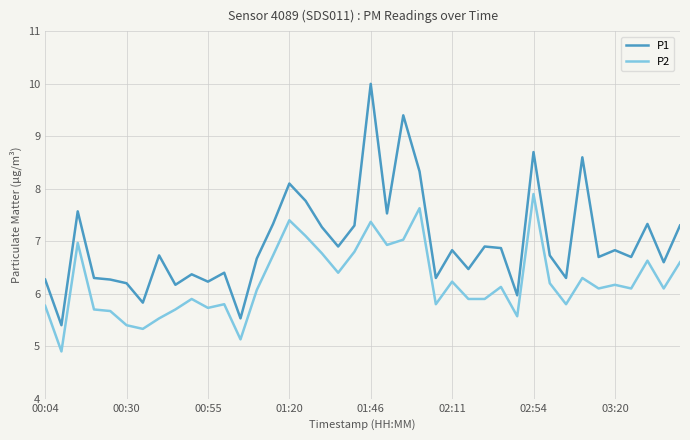

What is the minimum value for P1?

5.4